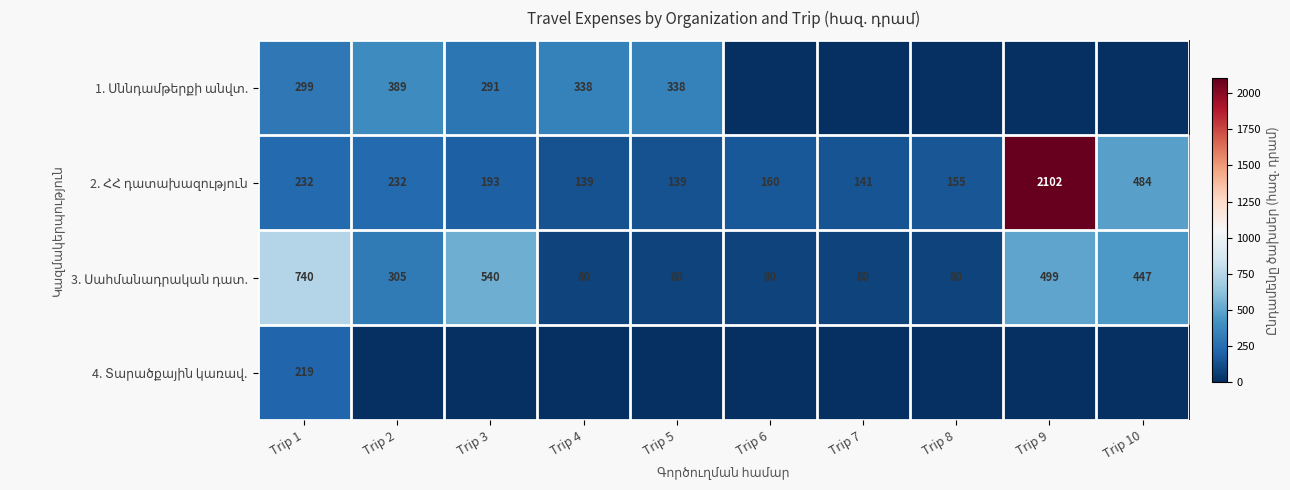

Which series has the widest spread of values?

2. ՀՀ դատախազություն